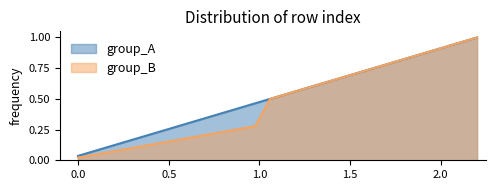

The value at 14:57 is 0.5. True or false?

True